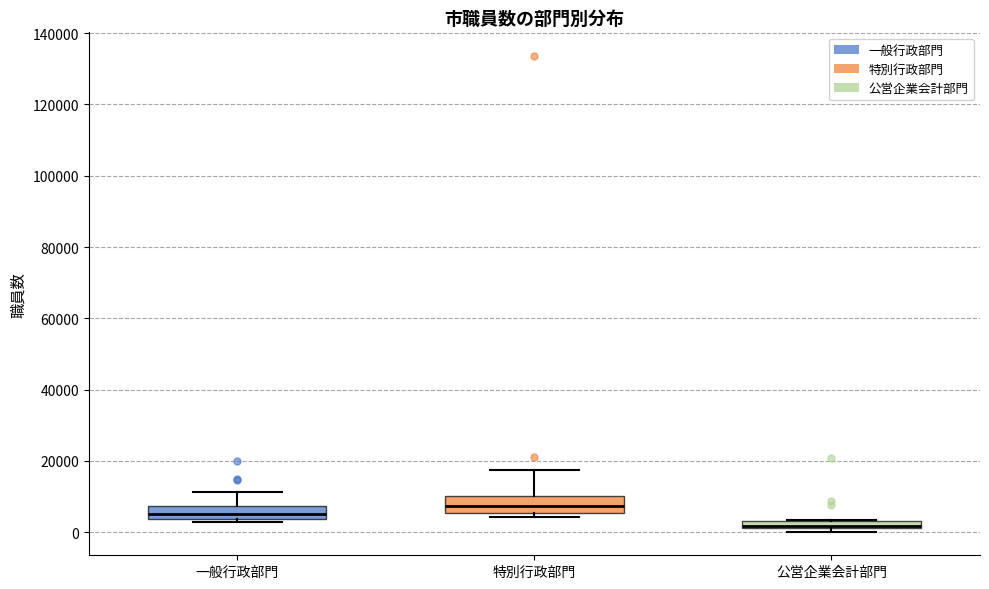

Where is the upper edge of the box for 特別行政部門 on the y-axis? The values are not printed on the chart, so give them approximately, as read against the axis.

10000